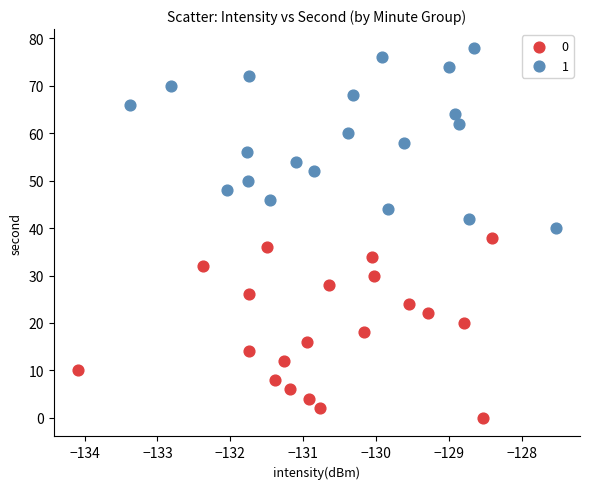

What are all the series names shown in the legend?

0, 1